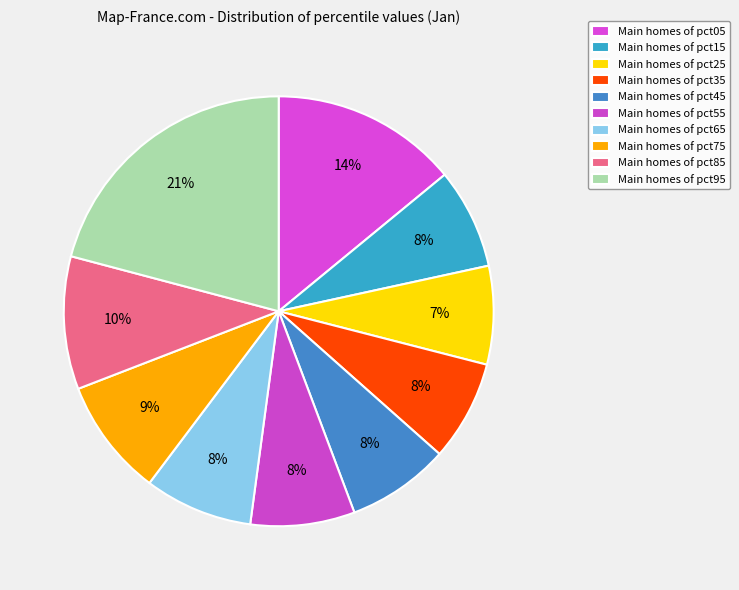

Rank the categories by value from highest to lowest.

pct95, pct05, pct85, pct75, pct65, pct55, pct45, pct35, pct15, pct25